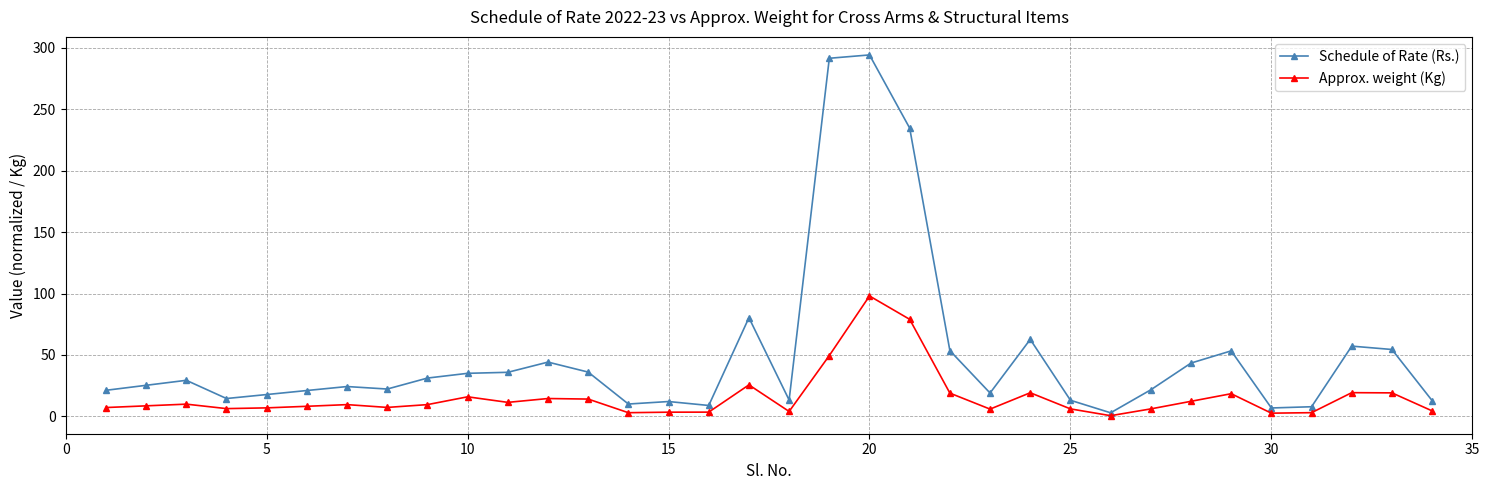

In Schedule of Rate (Rs.), how many points are higher than both neighbors (excluding endpoints)?

9